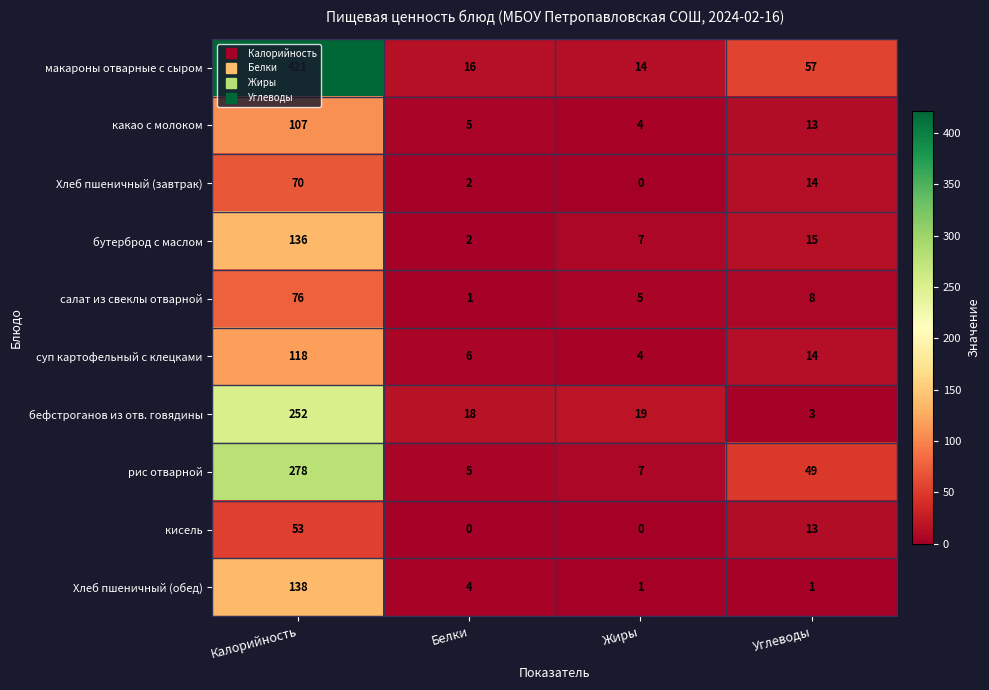

What is the approximate value of какао с молоком at Калорийность, to the nearest 50?

100